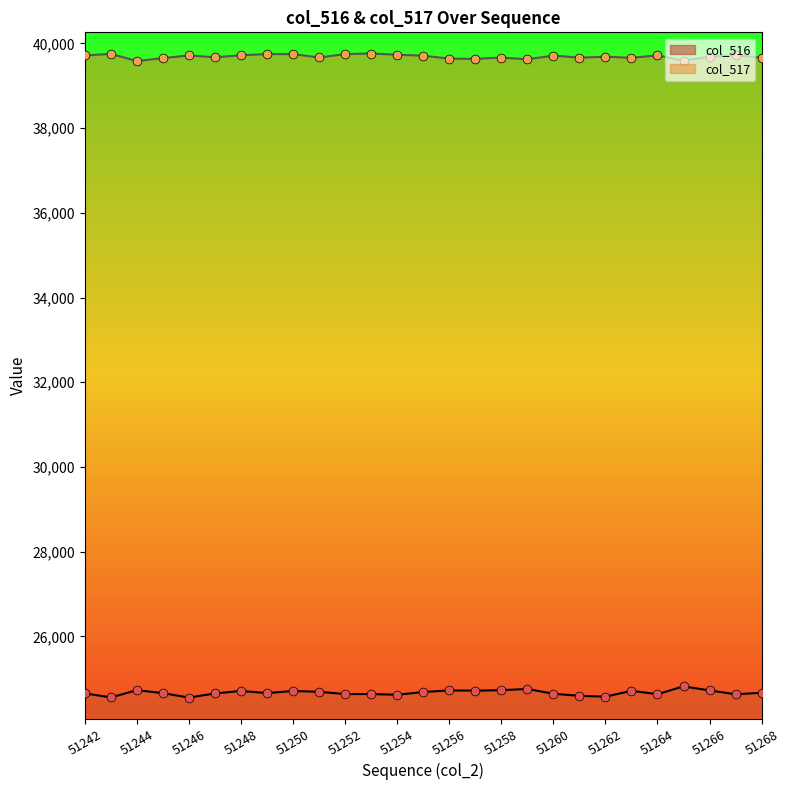

What are all the series names shown in the legend?

col_516, col_517